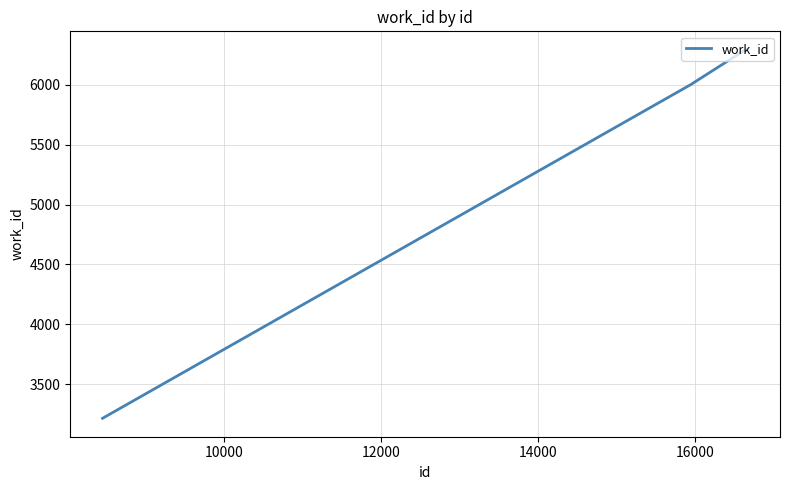

What is the sum of all values?

34114